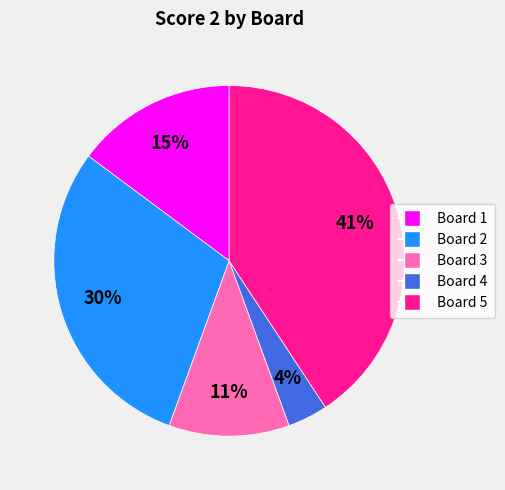

To the nearest percent, what is the average slice percentage?

20%